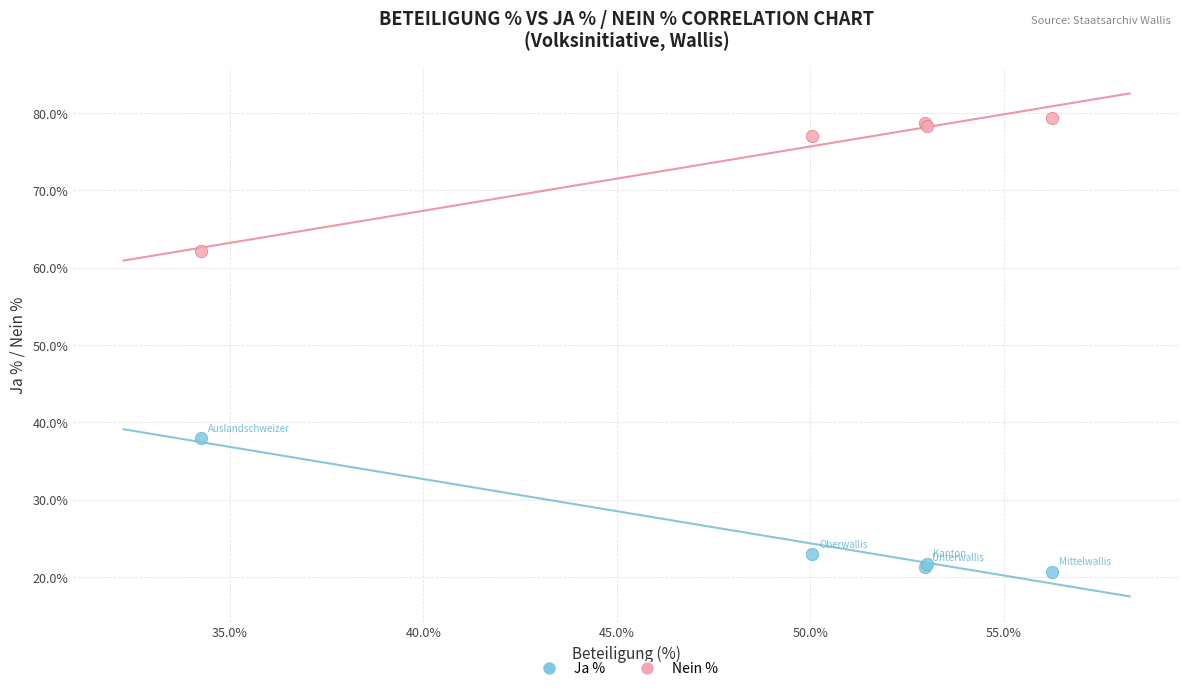

Which series contains the highest Y value?

Nein %